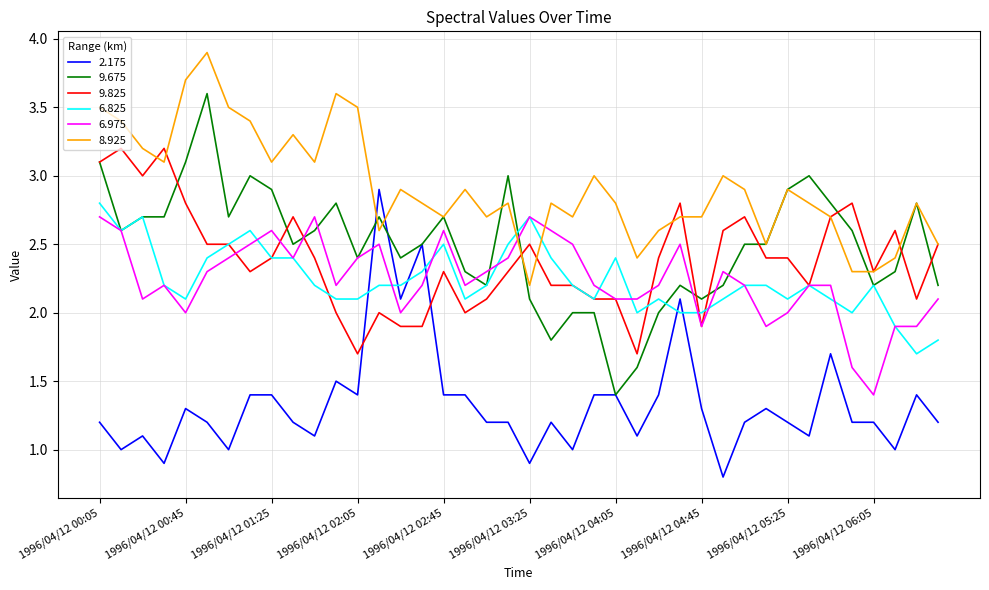

Which series has the largest total across all categories?

8.925